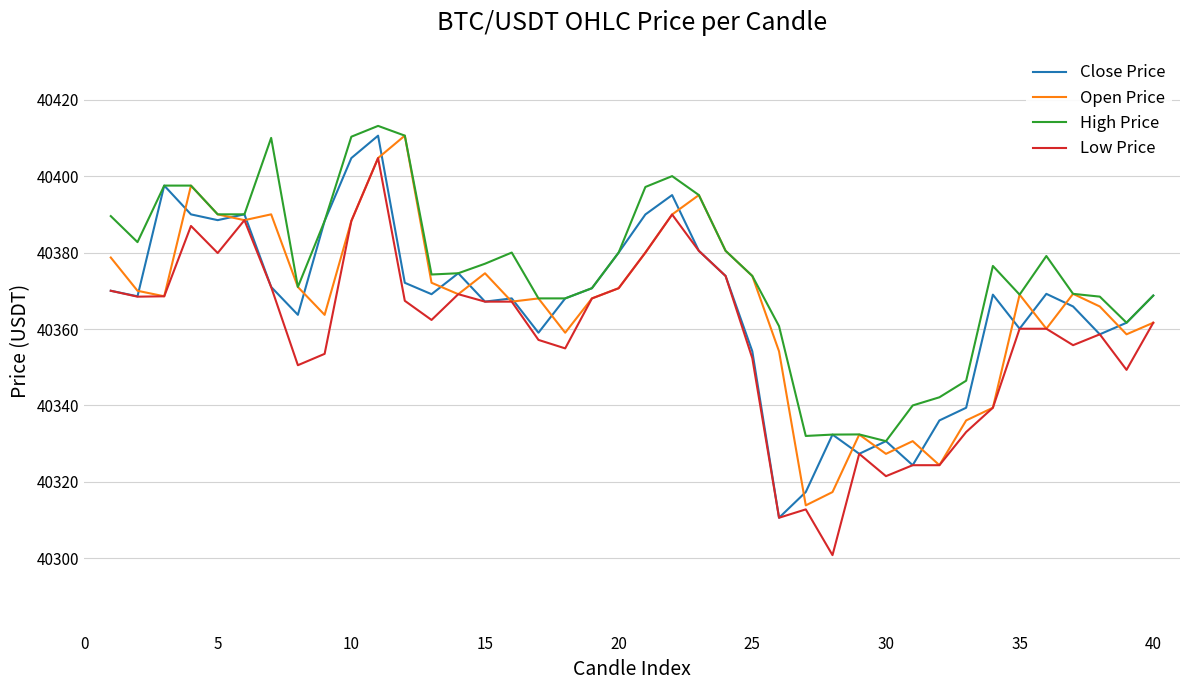

What is the smallest value displayed?

40300.8